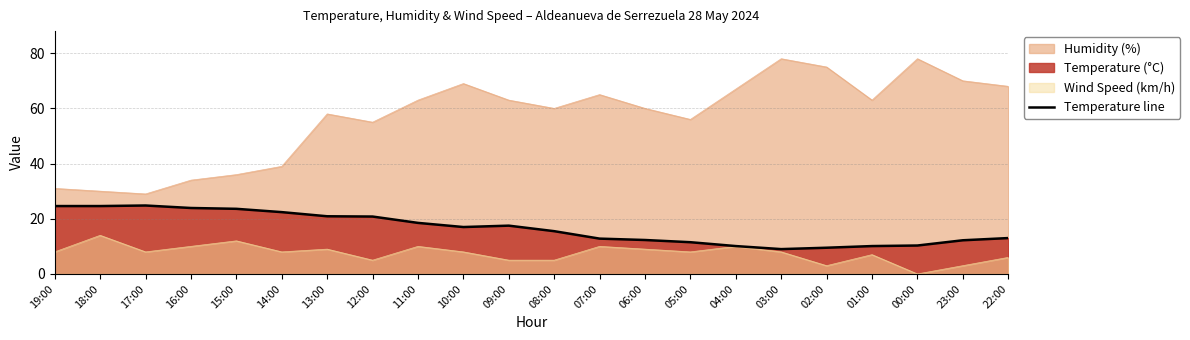

Reading left to right, what are all the values shown in this chart?

19:00=24.6	18:00=24.6	17:00=24.8	16:00=23.9	15:00=23.6	14:00=22.4	13:00=20.9	12:00=20.8	11:00=18.5	10:00=17.0	09:00=17.5	08:00=15.5	07:00=12.8	06:00=12.3	05:00=11.5	04:00=10.1	03:00=9.0	02:00=9.5	01:00=10.1	00:00=10.3	23:00=12.2	22:00=13.0